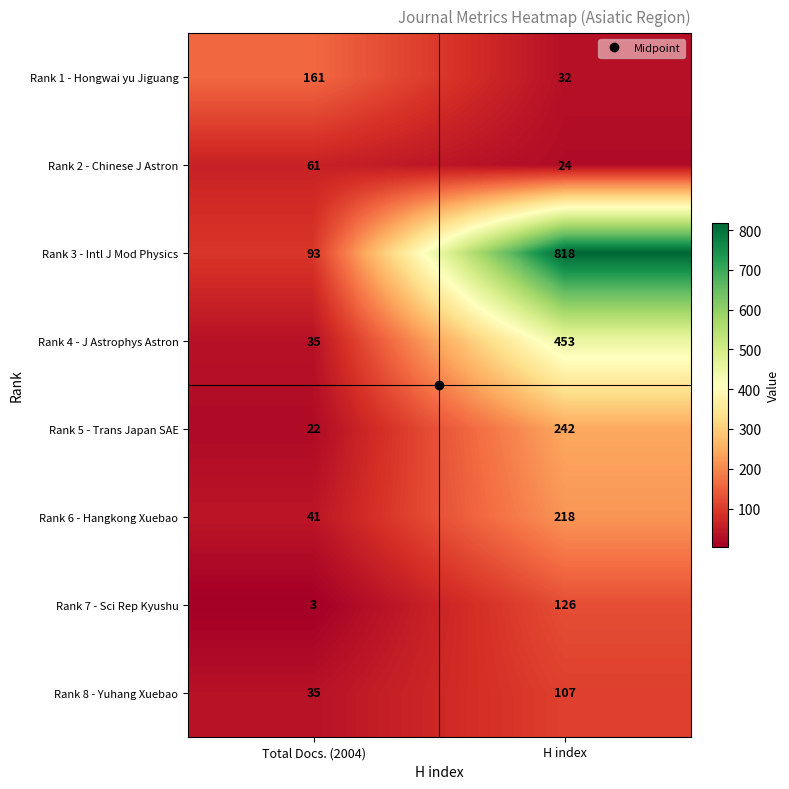

Which series changed the most between Total Docs. (2004) and H index?

Rank 3 - Intl J Mod Physics